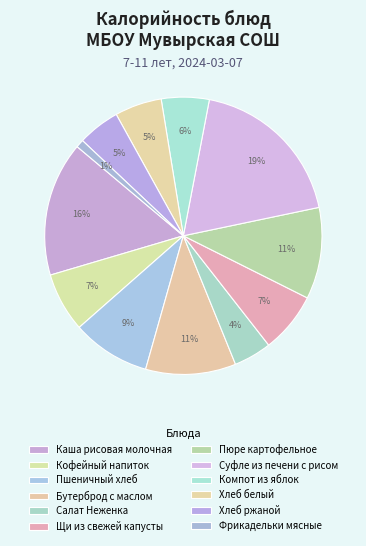

How many slices are in this pie chart?

12